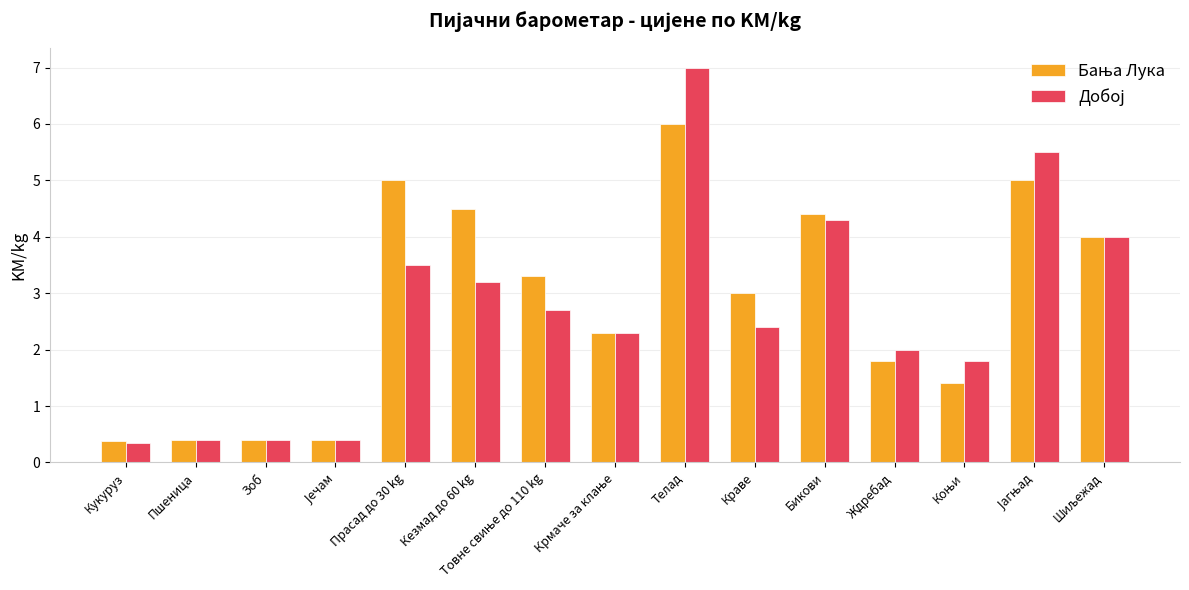

How many groups of bars are there?

15